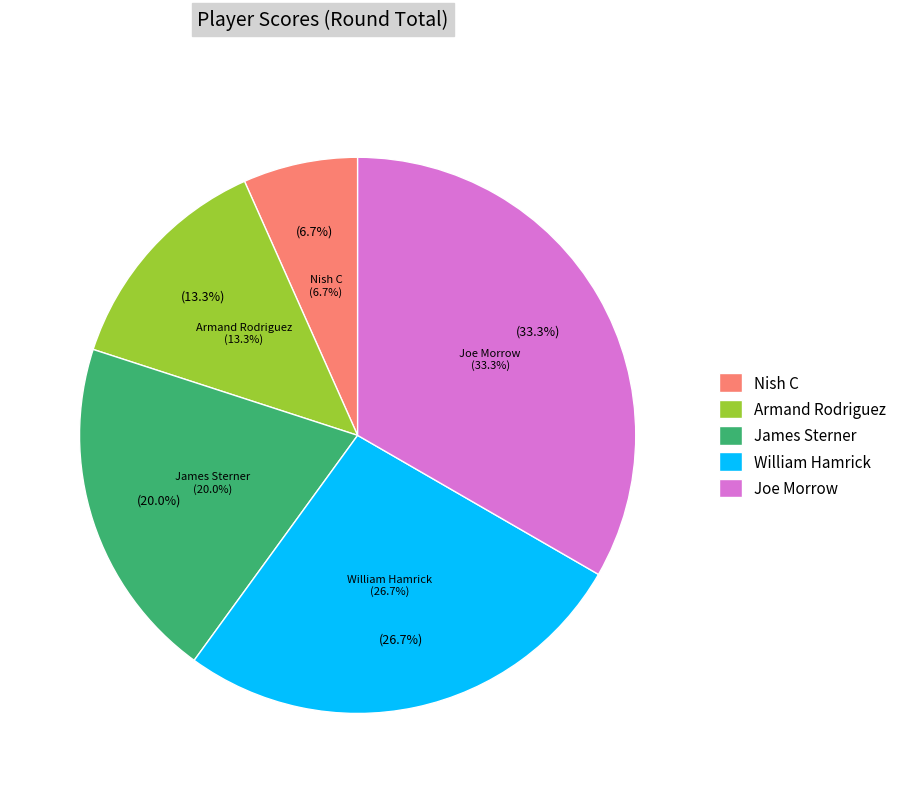

To the nearest percent, what is the difference between the largest and smallest slice percentages?

27%